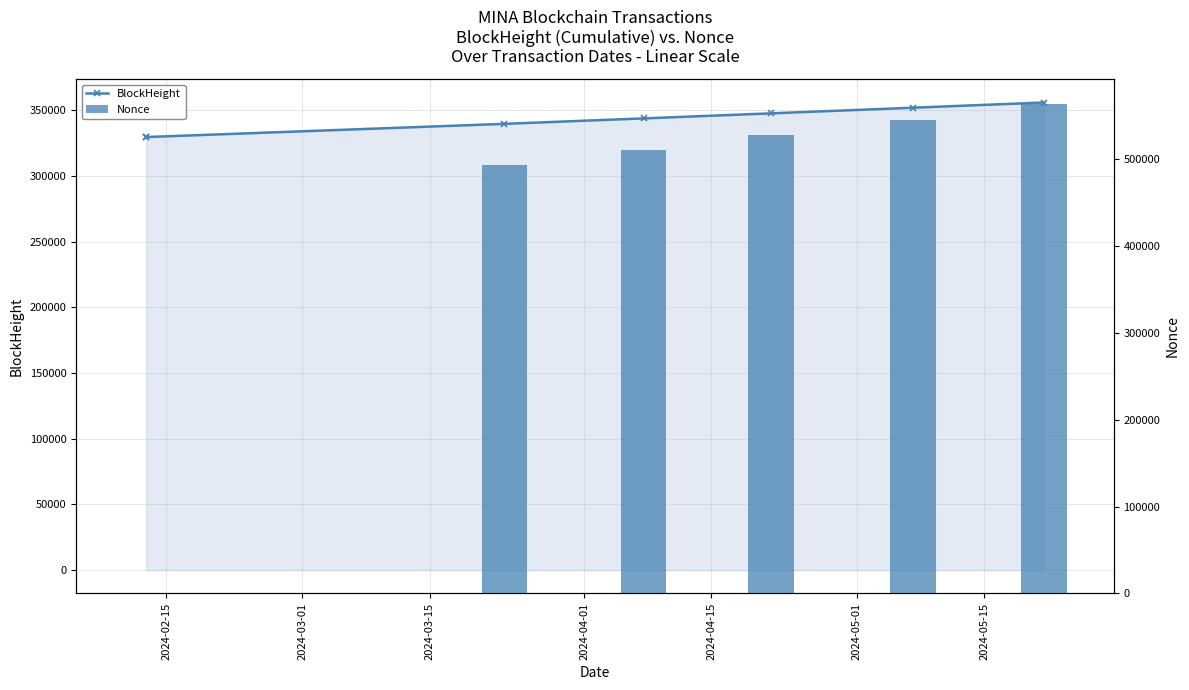

Which series has the largest total across all categories?

Nonce